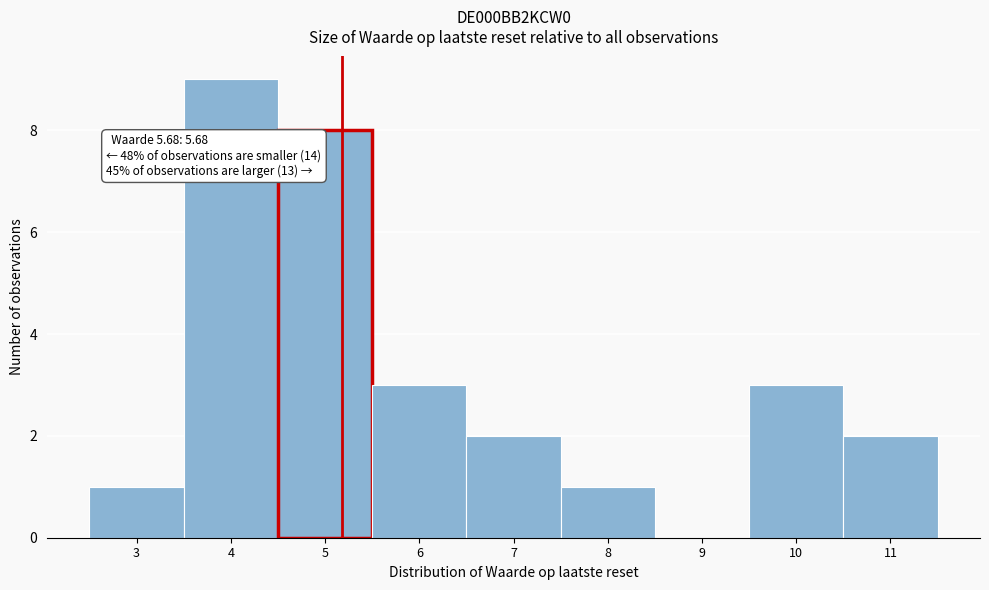

Reading left to right, transcribe all the data shown in this chart.

3=1	4=9	5=8	6=3	7=2	8=1	9=0	10=3	11=2